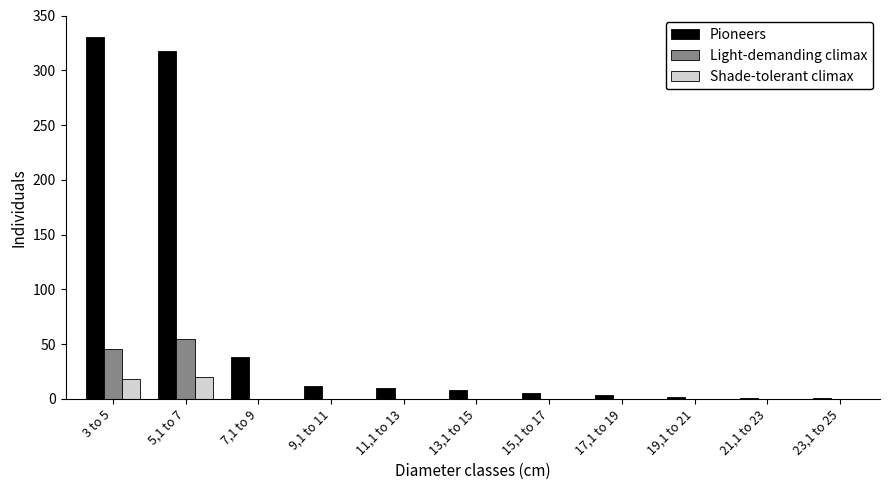

What is the highest value of the Pioneers series?

330